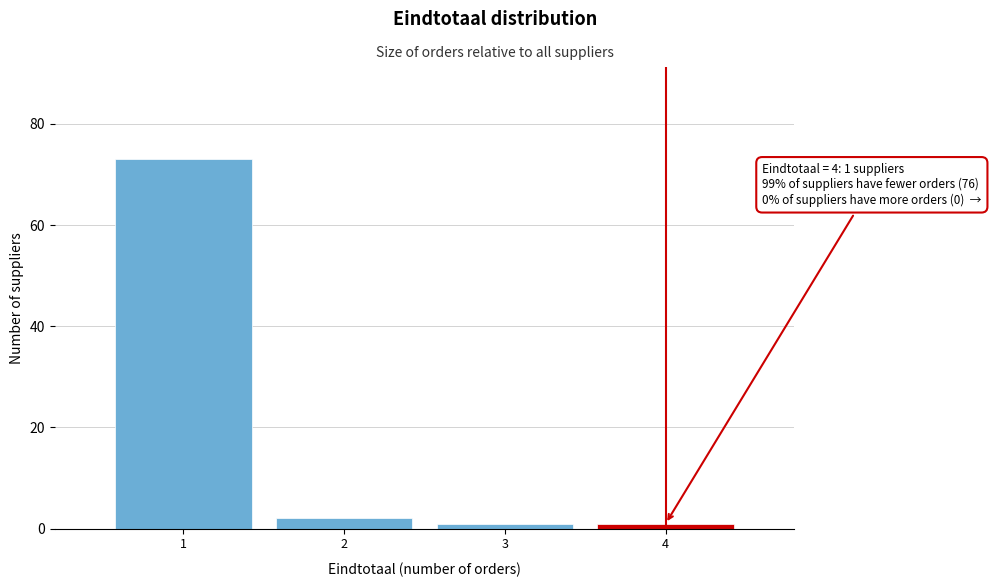

Over which range of the x-axis is the bar tallest?

0.5 to 1.5